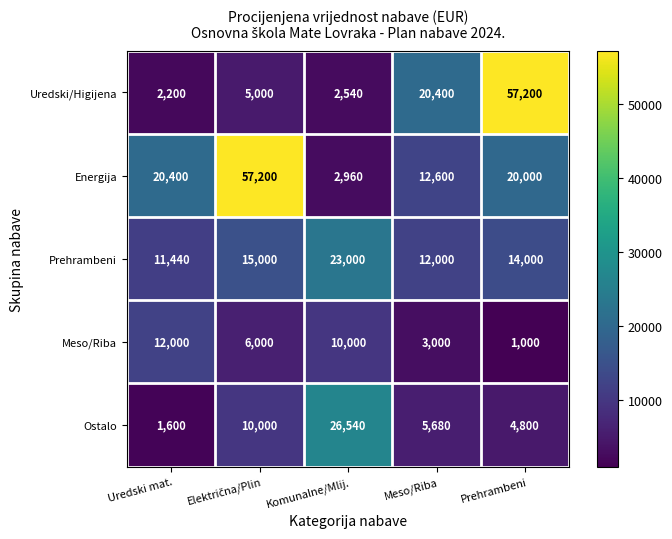

Where does the Meso/Riba series first go above 6000?

Uredski mat.